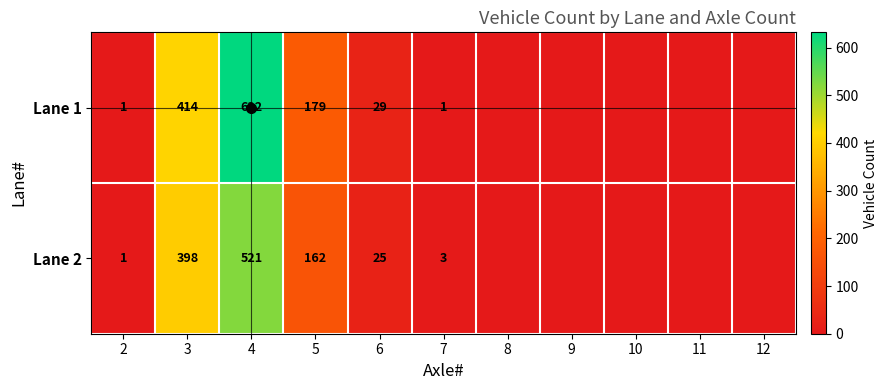

Is it true that Lane 1 equals 1 at 7?

True